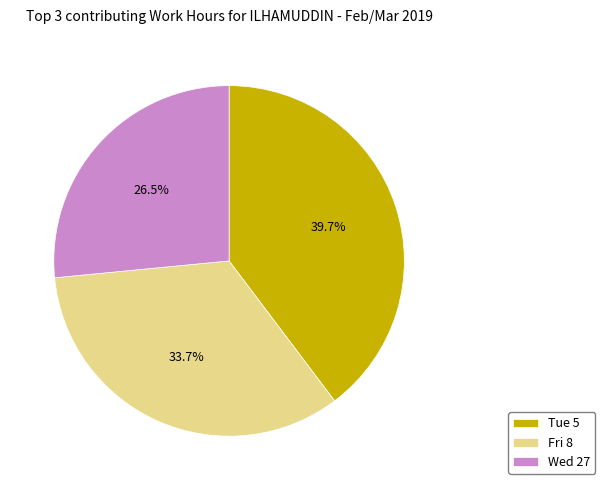

What portion of the pie excludes Fri 8?

66.3%